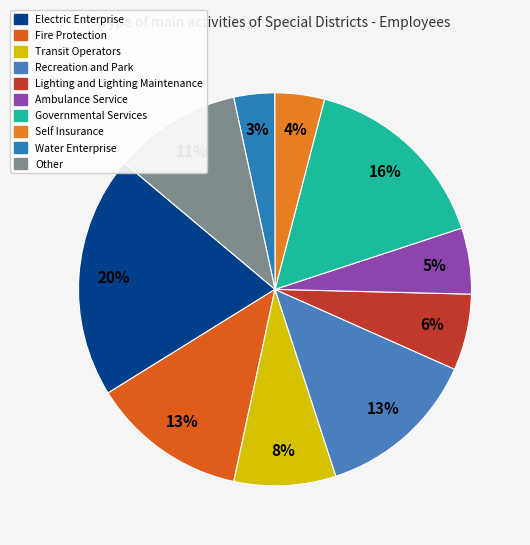

Is there any slice that represents more than half of the pie?

No